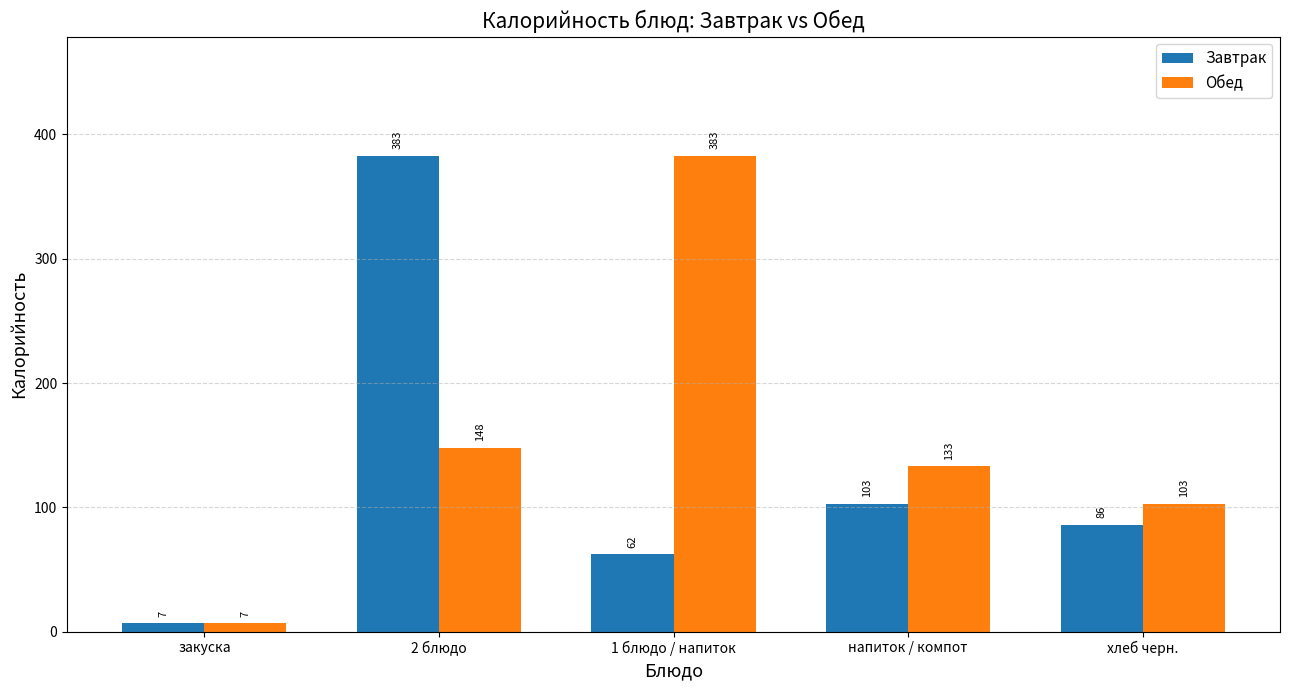

Reading right to left, what are all the values shown in this chart?

Завтрак: 86	103	62	383	7
Обед: 103	133	383	148	7